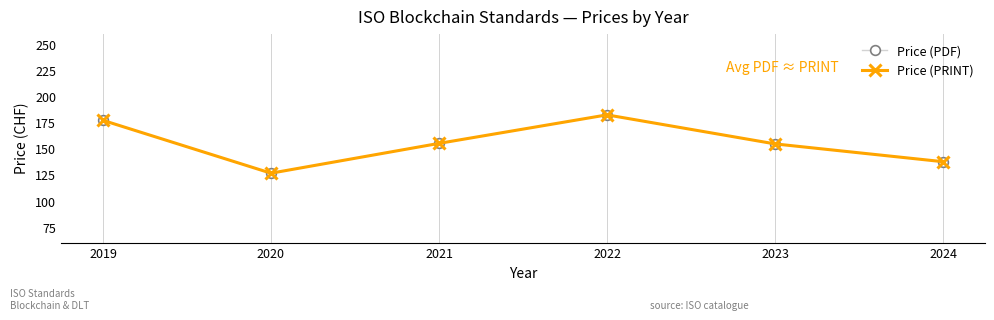

What is the difference between the Price (PRINT) values at 2021 and 2019?

22.0